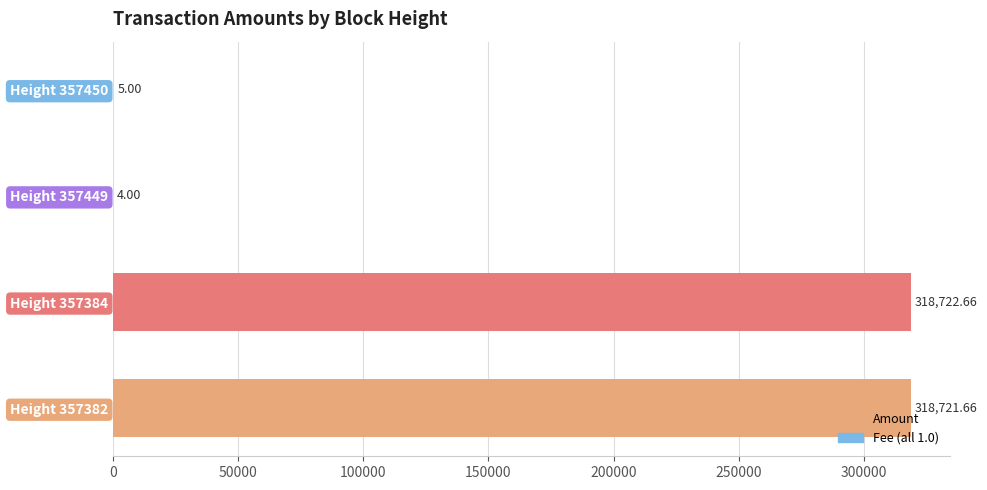

Approximately how many times larger is the value at Height 357384 compared to Height 357449?

79680.7